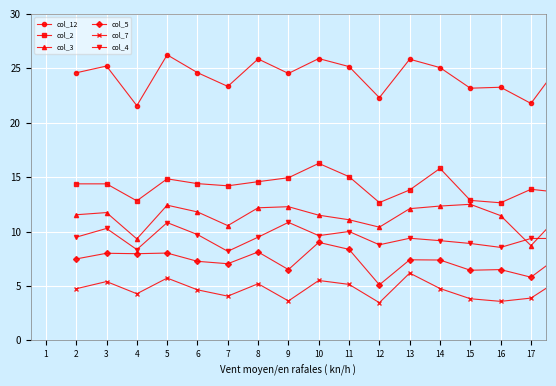

At how many categories does at least one series exceed 18?

17